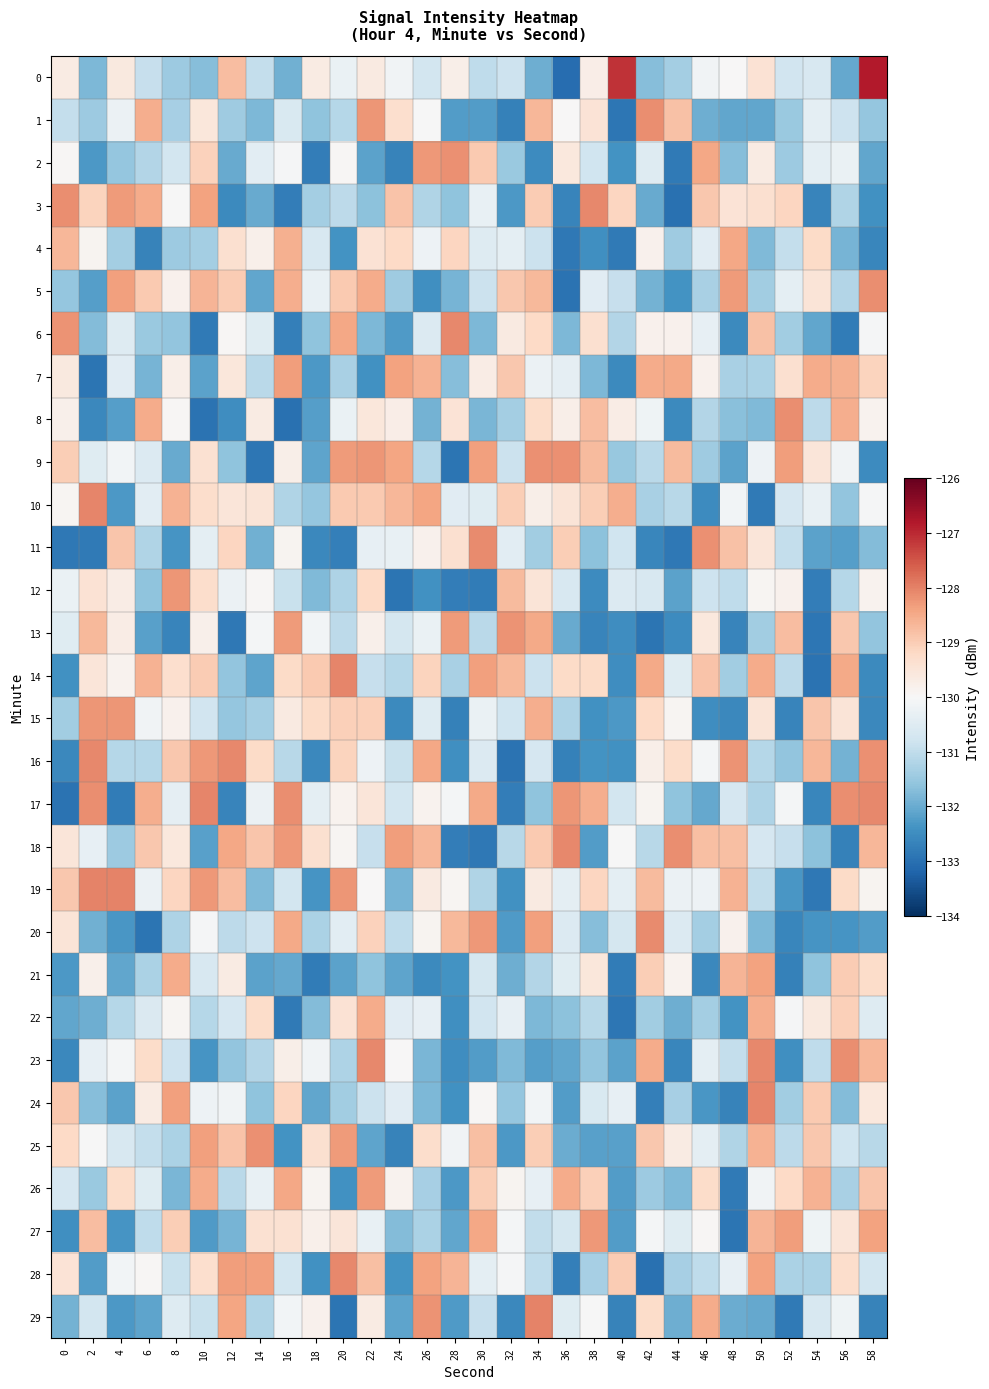

Reading left to right, what are all the values shown in this chart?

0: 0=-129.7	2=-131.8	4=-129.6	6=-130.9	8=-131.4	10=-131.7	12=-128.8	14=-130.9	16=-131.9	18=-129.7	20=-130.3	22=-129.6	24=-130.1	26=-130.7	28=-129.8	30=-131.0	32=-130.8	34=-132.0	36=-133.0	38=-129.7	40=-127.1	42=-131.7	44=-131.4	46=-130.1	48=-130.0	50=-129.4	52=-130.8	54=-130.6	56=-132.1	58=-126.8
1: 0=-131.0	2=-131.4	4=-130.2	6=-128.5	8=-131.3	10=-129.5	12=-131.4	14=-131.8	16=-130.6	18=-131.6	20=-131.1	22=-128.2	24=-129.3	26=-130.0	28=-132.2	30=-132.2	32=-132.7	34=-128.7	36=-130.0	38=-129.5	40=-132.9	42=-128.2	44=-128.8	46=-131.9	48=-132.1	50=-132.1	52=-131.5	54=-130.4	56=-130.8	58=-131.5
2: 0=-129.9	2=-132.3	4=-131.5	6=-131.2	8=-130.7	10=-129.1	12=-132.0	14=-130.4	16=-130.0	18=-132.8	20=-130.0	22=-132.1	24=-132.7	26=-128.3	28=-128.2	30=-129.0	32=-131.5	34=-132.5	36=-129.6	38=-130.8	40=-132.4	42=-130.5	44=-132.8	46=-128.5	48=-131.7	50=-129.7	52=-131.4	54=-130.4	56=-130.3	58=-132.1
3: 0=-128.2	2=-129.1	4=-128.3	6=-128.5	8=-130.0	10=-128.4	12=-132.6	14=-132.0	16=-132.8	18=-131.4	20=-131.1	22=-131.6	24=-128.9	26=-131.2	28=-131.6	30=-130.3	32=-132.3	34=-129.0	36=-132.6	38=-128.1	40=-129.1	42=-132.0	44=-133.0	46=-128.9	48=-129.5	50=-129.4	52=-129.1	54=-132.6	56=-131.2	58=-132.4
4: 0=-128.7	2=-129.9	4=-131.3	6=-132.7	8=-131.4	10=-131.4	12=-129.4	14=-129.8	16=-128.6	18=-130.6	20=-132.4	22=-129.4	24=-129.2	26=-130.2	28=-129.1	30=-130.5	32=-130.4	34=-130.9	36=-132.9	38=-132.5	40=-132.8	42=-129.8	44=-131.4	46=-130.5	48=-128.5	50=-131.8	52=-130.9	54=-129.2	56=-131.9	58=-132.6
5: 0=-131.6	2=-132.2	4=-128.4	6=-129.0	8=-129.8	10=-128.6	12=-129.0	14=-132.1	16=-128.5	18=-130.3	20=-129.0	22=-128.5	24=-131.4	26=-132.4	28=-131.9	30=-130.9	32=-128.9	34=-128.7	36=-133.0	38=-130.4	40=-130.9	42=-131.9	44=-132.4	46=-131.3	48=-128.3	50=-131.4	52=-130.4	54=-129.5	56=-131.2	58=-128.1
6: 0=-128.2	2=-131.7	4=-130.5	6=-131.5	8=-131.6	10=-132.8	12=-130.0	14=-130.5	16=-132.7	18=-131.6	20=-128.5	22=-131.8	24=-132.3	26=-130.6	28=-128.1	30=-131.8	32=-129.6	34=-129.2	36=-131.8	38=-129.4	40=-131.2	42=-129.8	44=-129.8	46=-130.3	48=-132.5	50=-128.8	52=-131.4	54=-132.1	56=-132.8	58=-130.0
7: 0=-129.6	2=-132.9	4=-130.4	6=-131.9	8=-129.8	10=-132.1	12=-129.5	14=-131.1	16=-128.3	18=-132.3	20=-131.3	22=-132.4	24=-128.4	26=-128.6	28=-131.7	30=-129.7	32=-128.9	34=-130.2	36=-130.4	38=-131.8	40=-132.5	42=-128.5	44=-128.5	46=-129.8	48=-131.3	50=-131.3	52=-129.4	54=-128.5	56=-128.6	58=-129.1
8: 0=-129.8	2=-132.6	4=-132.2	6=-128.5	8=-130.0	10=-133.0	12=-132.5	14=-129.7	16=-133.0	18=-132.2	20=-130.3	22=-129.5	24=-129.7	26=-131.9	28=-129.4	30=-131.8	32=-131.4	34=-129.3	36=-129.8	38=-128.8	40=-129.7	42=-130.2	44=-132.5	46=-131.2	48=-131.7	50=-131.8	52=-128.1	54=-131.0	56=-128.5	58=-129.8
9: 0=-129.0	2=-130.5	4=-130.1	6=-130.5	8=-132.0	10=-129.4	12=-131.6	14=-132.9	16=-129.8	18=-132.1	20=-128.3	22=-128.2	24=-128.4	26=-131.1	28=-132.9	30=-128.4	32=-130.9	34=-128.2	36=-128.2	38=-128.7	40=-131.5	42=-131.1	44=-128.7	46=-131.4	48=-132.2	50=-130.2	52=-128.3	54=-129.5	56=-130.1	58=-132.5
10: 0=-129.9	2=-128.0	4=-132.3	6=-130.4	8=-128.6	10=-129.3	12=-129.5	14=-129.5	16=-131.2	18=-131.5	20=-129.0	22=-128.9	24=-128.7	26=-128.4	28=-130.4	30=-130.5	32=-129.0	34=-129.8	36=-129.5	38=-129.0	40=-128.5	42=-131.3	44=-131.1	46=-132.5	48=-130.1	50=-132.8	52=-130.7	54=-130.3	56=-131.6	58=-130.0
11: 0=-132.8	2=-132.8	4=-128.9	6=-131.2	8=-132.4	10=-130.4	12=-129.2	14=-131.9	16=-129.9	18=-132.6	20=-132.7	22=-130.3	24=-130.3	26=-129.8	28=-129.4	30=-128.1	32=-130.4	34=-131.4	36=-129.0	38=-131.6	40=-130.8	42=-132.6	44=-132.9	46=-128.2	48=-128.8	50=-129.5	52=-131.0	54=-132.1	56=-132.2	58=-131.7
12: 0=-130.3	2=-129.4	4=-129.7	6=-131.6	8=-128.2	10=-129.3	12=-130.2	14=-129.9	16=-130.9	18=-131.8	20=-131.2	22=-129.2	24=-132.9	26=-132.4	28=-132.8	30=-132.8	32=-128.7	34=-129.5	36=-130.6	38=-132.5	40=-130.5	42=-130.6	44=-132.1	46=-130.8	48=-131.0	50=-129.9	52=-129.8	54=-132.8	56=-131.1	58=-129.9
13: 0=-130.5	2=-128.7	4=-129.7	6=-132.2	8=-132.6	10=-129.8	12=-132.9	14=-130.1	16=-128.3	18=-130.1	20=-131.1	22=-129.8	24=-130.7	26=-130.3	28=-128.3	30=-131.1	32=-128.2	34=-128.5	36=-132.0	38=-132.7	40=-132.5	42=-132.9	44=-132.5	46=-129.6	48=-132.6	50=-131.4	52=-128.8	54=-132.9	56=-128.9	58=-131.6
14: 0=-132.4	2=-129.5	4=-129.9	6=-128.6	8=-129.3	10=-129.0	12=-131.6	14=-132.1	16=-129.2	18=-129.0	20=-128.0	22=-130.9	24=-131.1	26=-129.1	28=-131.3	30=-128.3	32=-128.7	34=-130.9	36=-129.2	38=-129.2	40=-132.5	42=-128.5	44=-130.5	46=-128.9	48=-131.4	50=-128.5	52=-131.1	54=-132.9	56=-128.5	58=-132.5
15: 0=-131.4	2=-128.2	4=-128.2	6=-130.1	8=-129.8	10=-130.8	12=-131.5	14=-131.4	16=-129.6	18=-129.2	20=-129.0	22=-129.1	24=-132.5	26=-130.5	28=-132.7	30=-130.3	32=-130.8	34=-128.6	36=-131.2	38=-132.4	40=-132.3	42=-129.2	44=-129.9	46=-132.5	48=-132.6	50=-129.5	52=-132.6	54=-128.9	56=-129.5	58=-132.6
16: 0=-132.6	2=-128.1	4=-131.1	6=-131.1	8=-128.9	10=-128.3	12=-128.1	14=-129.2	16=-131.1	18=-132.6	20=-129.1	22=-130.2	24=-130.9	26=-128.5	28=-132.4	30=-130.5	32=-132.9	34=-130.7	36=-132.7	38=-132.4	40=-132.4	42=-129.8	44=-129.3	46=-130.1	48=-128.2	50=-131.1	52=-131.6	54=-128.7	56=-131.9	58=-128.2
17: 0=-132.9	2=-128.2	4=-132.8	6=-128.5	8=-130.4	10=-128.0	12=-132.6	14=-130.2	16=-128.2	18=-130.4	20=-129.9	22=-129.5	24=-130.7	26=-129.9	28=-130.1	30=-128.5	32=-132.8	34=-131.6	36=-128.2	38=-128.5	40=-130.7	42=-129.9	44=-131.6	46=-132.1	48=-130.7	50=-131.2	52=-130.1	54=-132.6	56=-128.1	58=-128.1
18: 0=-129.5	2=-130.3	4=-131.5	6=-128.9	8=-129.6	10=-132.2	12=-128.4	14=-128.9	16=-128.3	18=-129.4	20=-129.9	22=-130.9	24=-128.3	26=-128.7	28=-132.8	30=-132.9	32=-131.1	34=-128.9	36=-128.1	38=-132.2	40=-130.0	42=-131.1	44=-128.2	46=-128.8	48=-128.8	50=-130.7	52=-130.9	54=-131.6	56=-132.7	58=-128.7
19: 0=-128.9	2=-128.0	4=-128.0	6=-130.2	8=-129.2	10=-128.3	12=-128.8	14=-131.8	16=-130.7	18=-132.4	20=-128.2	22=-130.0	24=-131.9	26=-129.6	28=-129.9	30=-131.2	32=-132.4	34=-129.6	36=-130.4	38=-129.1	40=-130.4	42=-128.7	44=-130.2	46=-130.2	48=-128.6	50=-131.0	52=-132.3	54=-132.9	56=-129.2	58=-129.9
20: 0=-129.5	2=-131.9	4=-132.3	6=-132.9	8=-131.2	10=-130.1	12=-131.0	14=-130.8	16=-128.5	18=-131.3	20=-130.4	22=-129.1	24=-131.0	26=-129.9	28=-128.7	30=-128.3	32=-132.3	34=-128.4	36=-130.5	38=-131.7	40=-130.7	42=-128.1	44=-130.5	46=-131.4	48=-129.8	50=-131.8	52=-132.6	54=-132.4	56=-132.4	58=-132.2
21: 0=-132.3	2=-129.8	4=-132.1	6=-131.3	8=-128.5	10=-130.6	12=-129.7	14=-132.1	16=-132.0	18=-132.8	20=-132.2	22=-131.6	24=-132.1	26=-132.6	28=-132.4	30=-130.7	32=-132.0	34=-131.2	36=-130.5	38=-129.5	40=-132.8	42=-129.0	44=-129.9	46=-132.6	48=-128.6	50=-128.4	52=-132.7	54=-131.6	56=-129.0	58=-129.3
22: 0=-132.1	2=-132.0	4=-131.1	6=-130.6	8=-129.9	10=-131.2	12=-130.7	14=-129.3	16=-132.8	18=-131.7	20=-129.4	22=-128.5	24=-130.4	26=-130.3	28=-132.5	30=-130.8	32=-130.3	34=-131.8	36=-131.7	38=-131.1	40=-132.9	42=-131.4	44=-131.9	46=-131.4	48=-132.4	50=-128.5	52=-130.0	54=-129.6	56=-129.1	58=-130.5
23: 0=-132.6	2=-130.3	4=-130.1	6=-129.3	8=-130.8	10=-132.4	12=-131.6	14=-131.2	16=-129.8	18=-130.1	20=-131.2	22=-128.1	24=-130.0	26=-131.8	28=-132.5	30=-132.2	32=-131.8	34=-132.2	36=-132.1	38=-131.6	40=-132.1	42=-128.5	44=-132.6	46=-130.4	48=-130.9	50=-128.1	52=-132.4	54=-131.0	56=-128.2	58=-128.7
24: 0=-128.9	2=-131.7	4=-132.1	6=-129.7	8=-128.4	10=-130.2	12=-130.1	14=-131.6	16=-129.2	18=-132.1	20=-131.4	22=-130.9	24=-130.5	26=-131.8	28=-132.4	30=-129.9	32=-131.6	34=-130.1	36=-132.2	38=-130.6	40=-130.3	42=-132.7	44=-131.3	46=-132.3	48=-132.7	50=-128.1	52=-131.4	54=-129.0	56=-131.7	58=-129.6
25: 0=-129.2	2=-130.0	4=-130.6	6=-130.9	8=-131.3	10=-128.4	12=-128.8	14=-128.2	16=-132.4	18=-129.3	20=-128.3	22=-132.1	24=-132.7	26=-129.3	28=-130.1	30=-128.8	32=-132.3	34=-129.0	36=-132.0	38=-132.2	40=-132.2	42=-128.9	44=-129.7	46=-130.4	48=-131.2	50=-128.6	52=-131.0	54=-128.9	56=-130.8	58=-131.1
26: 0=-130.7	2=-131.5	4=-129.3	6=-130.5	8=-131.8	10=-128.5	12=-131.1	14=-130.3	16=-128.5	18=-129.9	20=-132.4	22=-128.3	24=-129.9	26=-131.3	28=-132.3	30=-129.0	32=-129.9	34=-130.3	36=-128.5	38=-129.1	40=-132.2	42=-131.4	44=-131.8	46=-129.3	48=-132.8	50=-130.2	52=-129.2	54=-128.6	56=-131.3	58=-128.9
27: 0=-132.4	2=-128.8	4=-132.4	6=-131.0	8=-129.0	10=-132.3	12=-131.9	14=-129.4	16=-129.4	18=-129.8	20=-129.5	22=-130.3	24=-131.7	26=-131.3	28=-132.1	30=-128.5	32=-130.1	34=-131.0	36=-130.7	38=-128.3	40=-132.2	42=-130.1	44=-130.5	46=-129.9	48=-132.9	50=-128.6	52=-128.3	54=-130.2	56=-129.5	58=-128.4
28: 0=-129.5	2=-132.2	4=-130.1	6=-130.0	8=-130.9	10=-129.3	12=-128.3	14=-128.4	16=-130.7	18=-132.4	20=-128.1	22=-128.8	24=-132.4	26=-128.4	28=-128.7	30=-130.4	32=-130.0	34=-131.0	36=-132.7	38=-131.3	40=-129.0	42=-133.0	44=-131.3	46=-131.0	48=-130.3	50=-128.4	52=-131.3	54=-131.3	56=-129.3	58=-130.7
29: 0=-131.9	2=-130.7	4=-132.3	6=-132.1	8=-130.5	10=-130.9	12=-128.4	14=-131.2	16=-130.1	18=-129.8	20=-132.9	22=-129.7	24=-132.1	26=-128.2	28=-132.3	30=-130.9	32=-132.6	34=-128.0	36=-130.5	38=-130.0	40=-132.7	42=-129.3	44=-132.0	46=-128.5	48=-132.0	50=-132.0	52=-132.8	54=-130.6	56=-130.2	58=-132.7